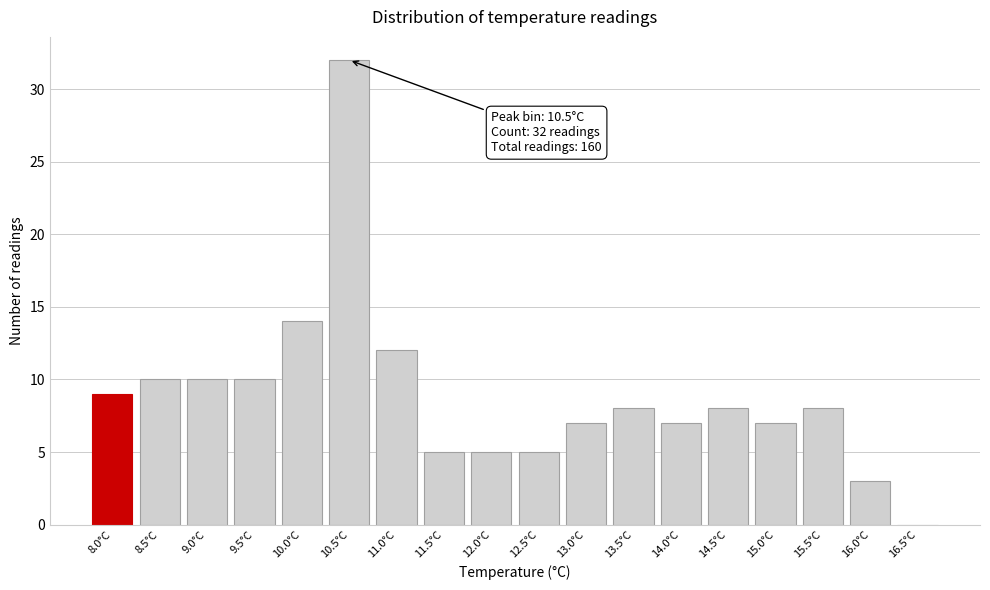

Reading left to right, list all the values displayed in this chart.

8.0°C=9	8.5°C=10	9.0°C=10	9.5°C=10	10.0°C=14	10.5°C=32	11.0°C=12	11.5°C=5	12.0°C=5	12.5°C=5	13.0°C=7	13.5°C=8	14.0°C=7	14.5°C=8	15.0°C=7	15.5°C=8	16.0°C=3	16.5°C=0